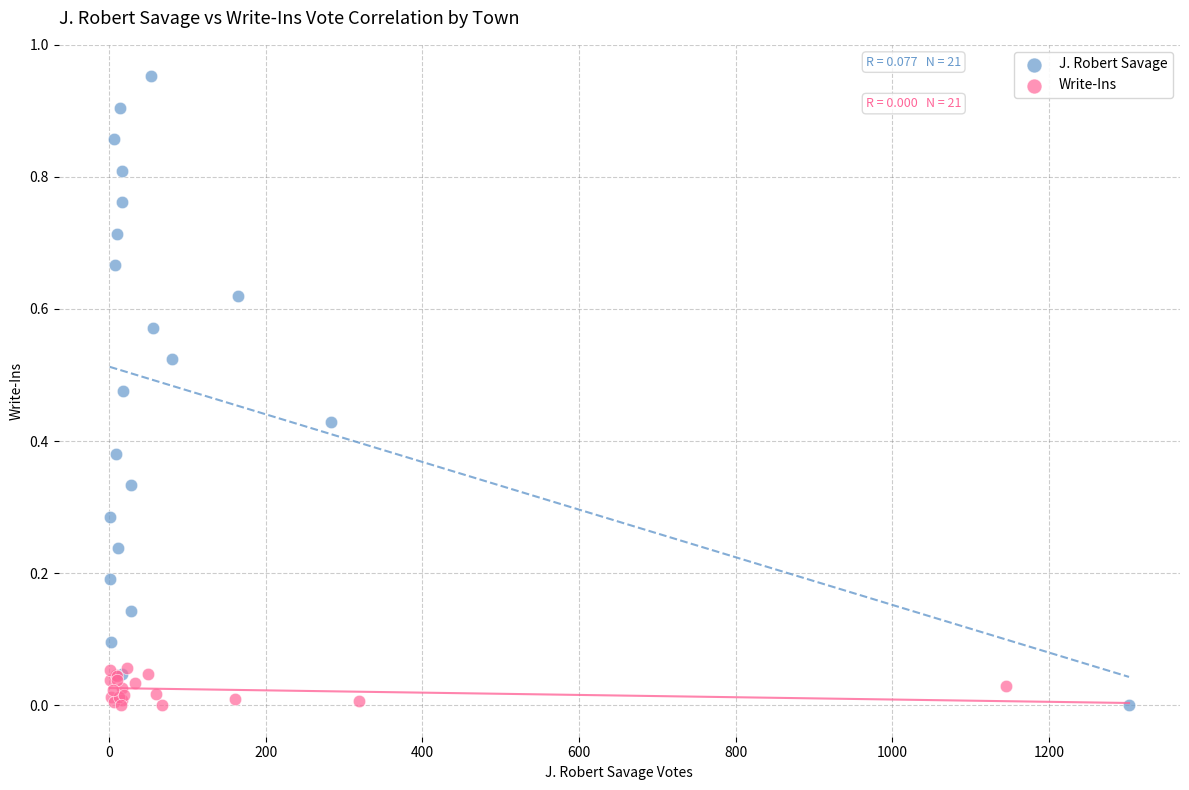

Which series has the largest Y range (max minus min)?

J. Robert Savage